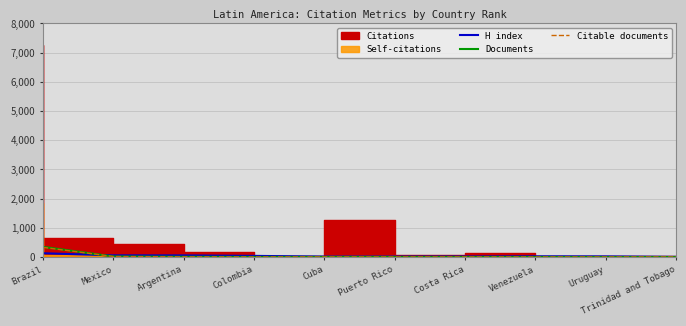

What is the highest value of the Citable documents series?

332